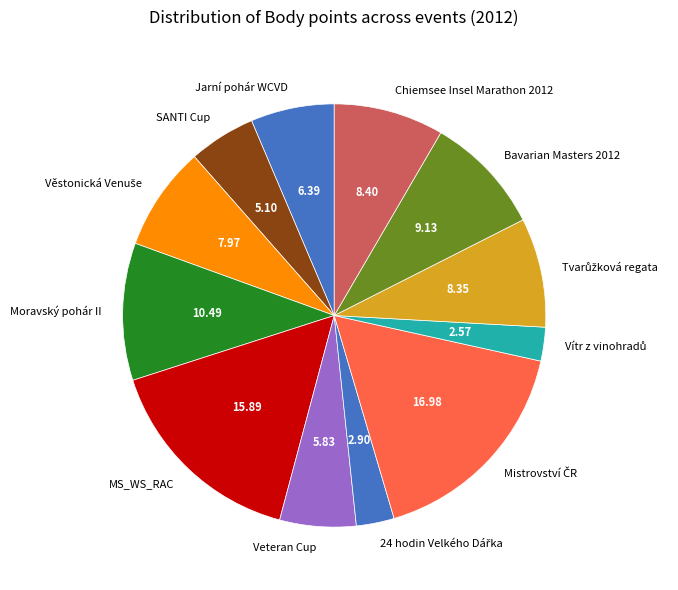

Is there any slice that represents more than half of the pie?

No